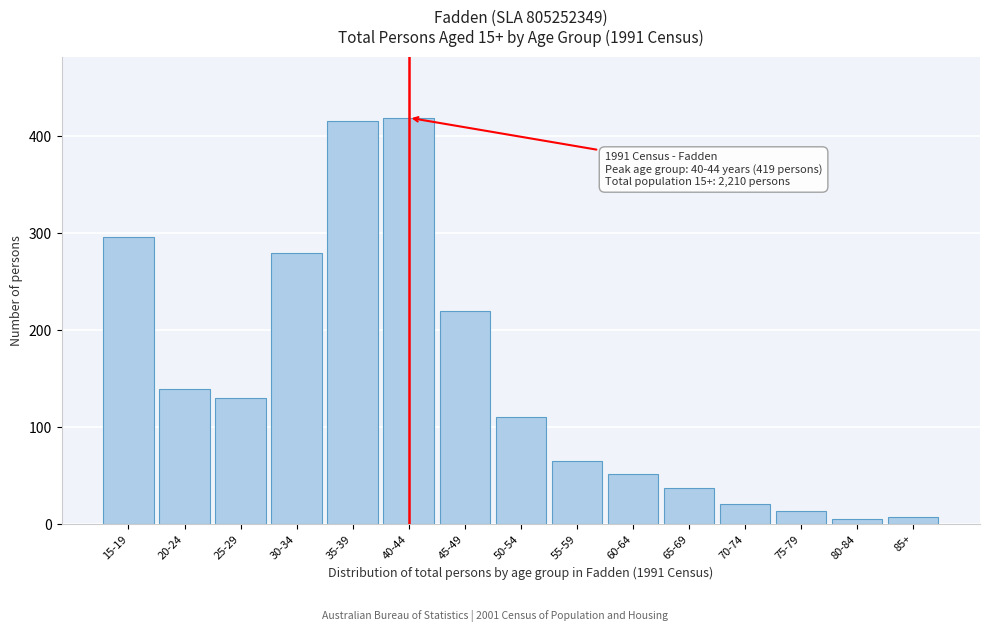

Reading left to right, what are all the values shown in this chart?

296	139	130	280	416	419	220	110	65	52	37	21	13	5	7